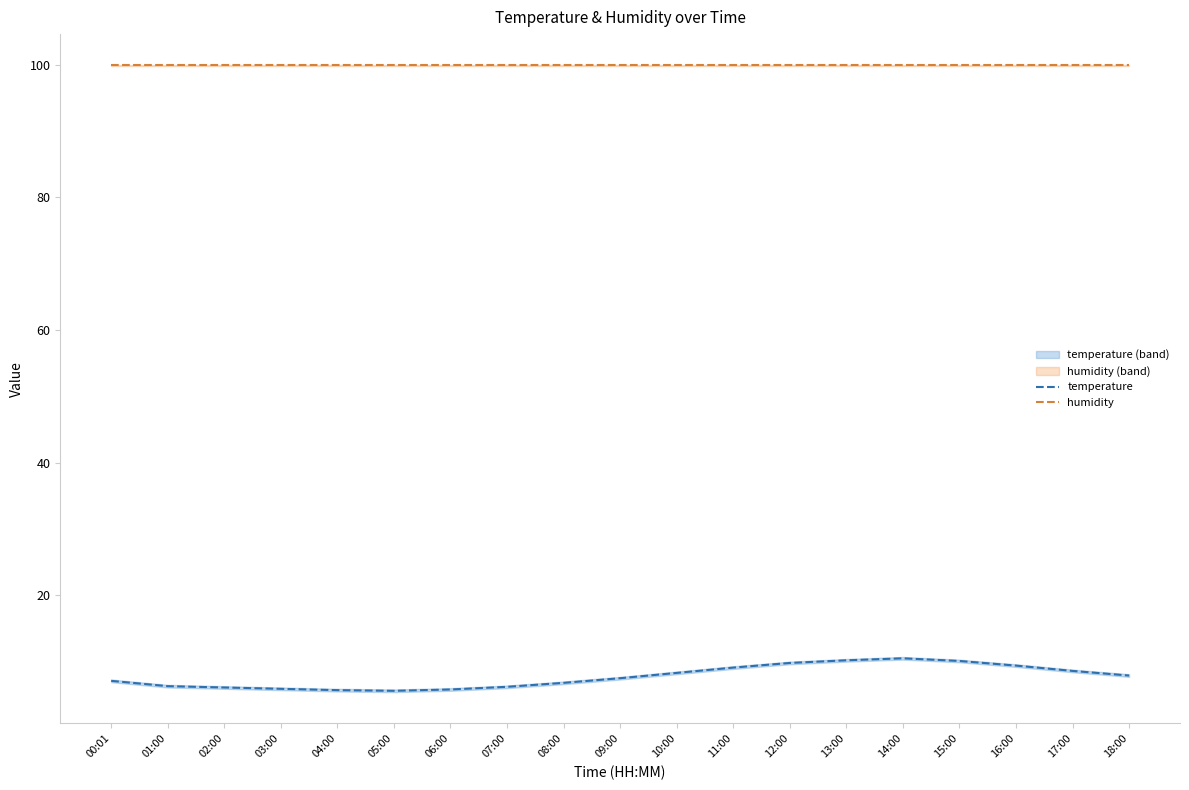

List the series in order of their overall mean, lowest first.

temperature, humidity